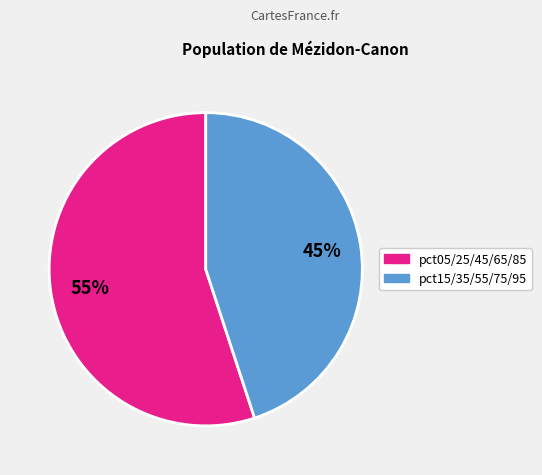

Does any single category account for the majority?

Yes